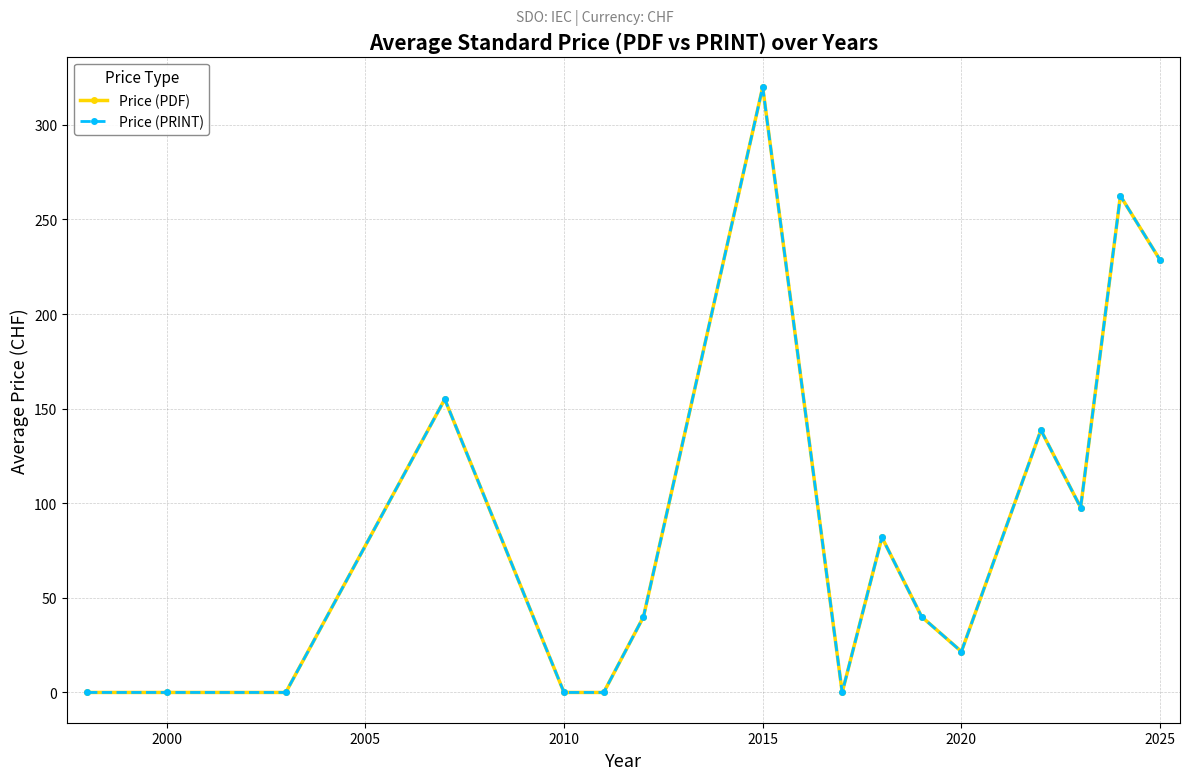

Does the chart have visible grid lines?

Yes